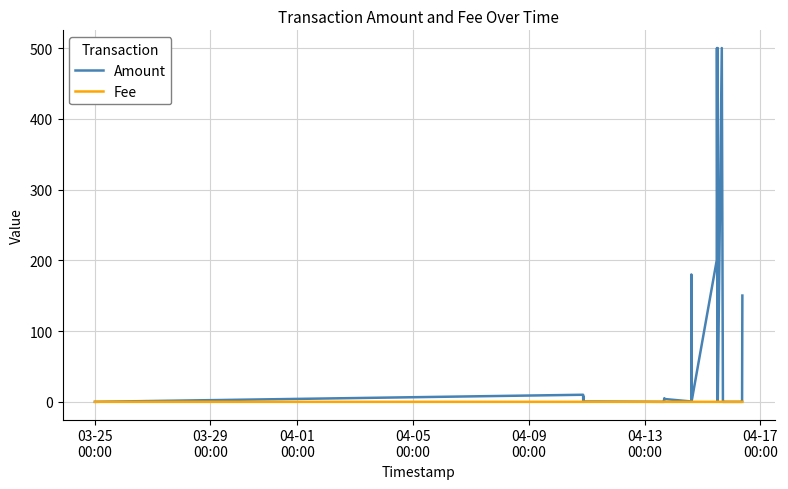

At how many categories does at least one series exceed 310?

4